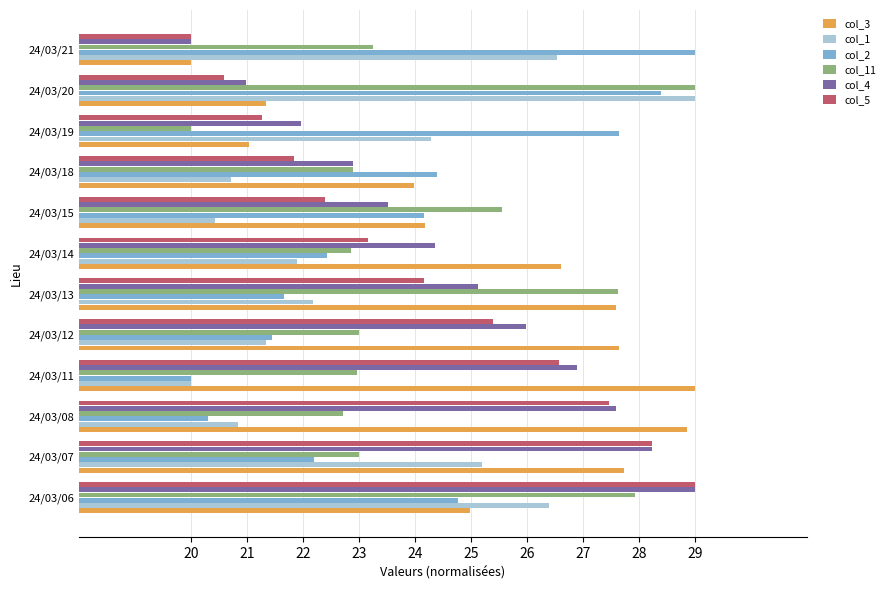

What is the spread (max minus min) of values at 24/03/06?

4.2